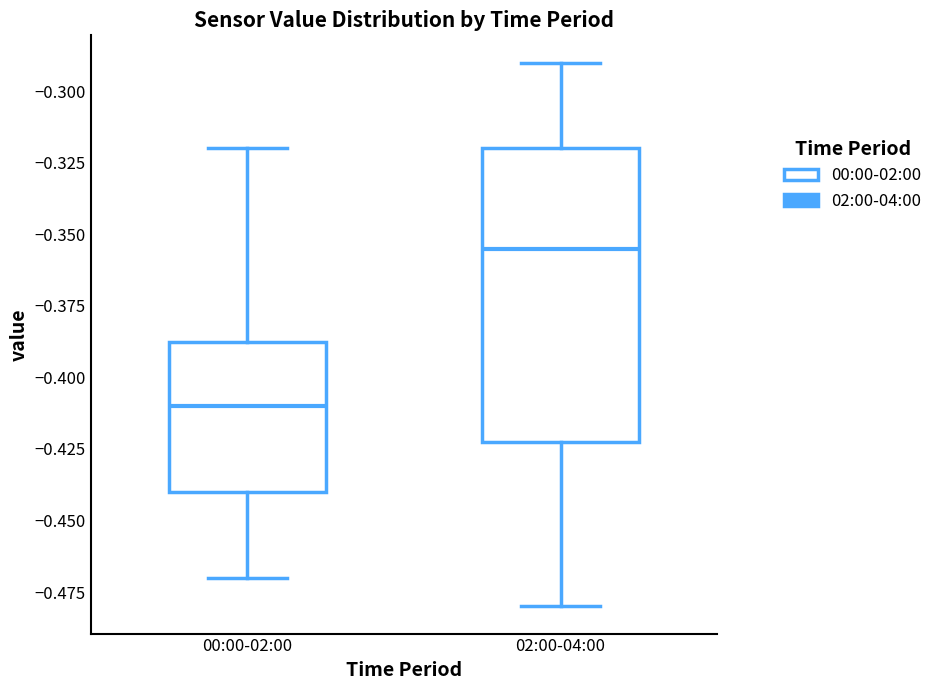

Where is the upper edge of the box for 00:00-02:00 on the y-axis? The values are not printed on the chart, so give them approximately, as read against the axis.

-0.385